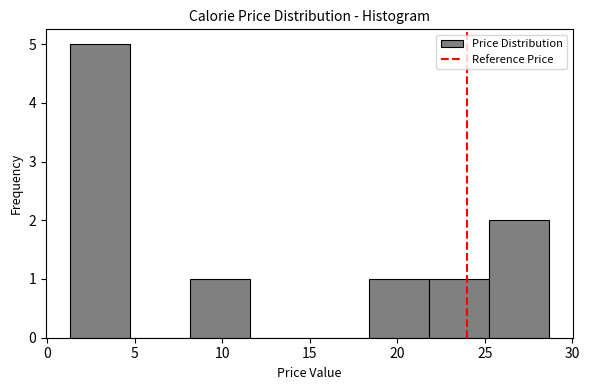

How tall is the bar that spans 1.5 to 4.5 on the x-axis? Neither the bar edges nor the heights are printed on the chart, so give them approximately, as read against the axes.

5